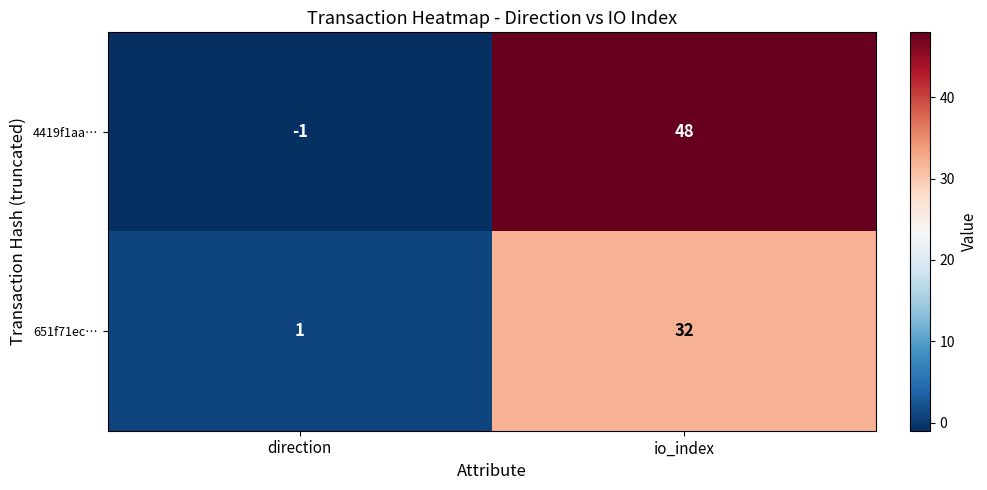

What is the difference between the 651f71ec… values at direction and io_index?

31